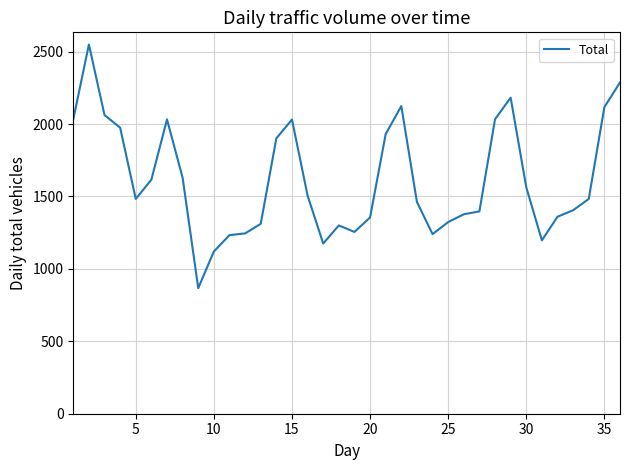

What is the smallest value displayed?

867